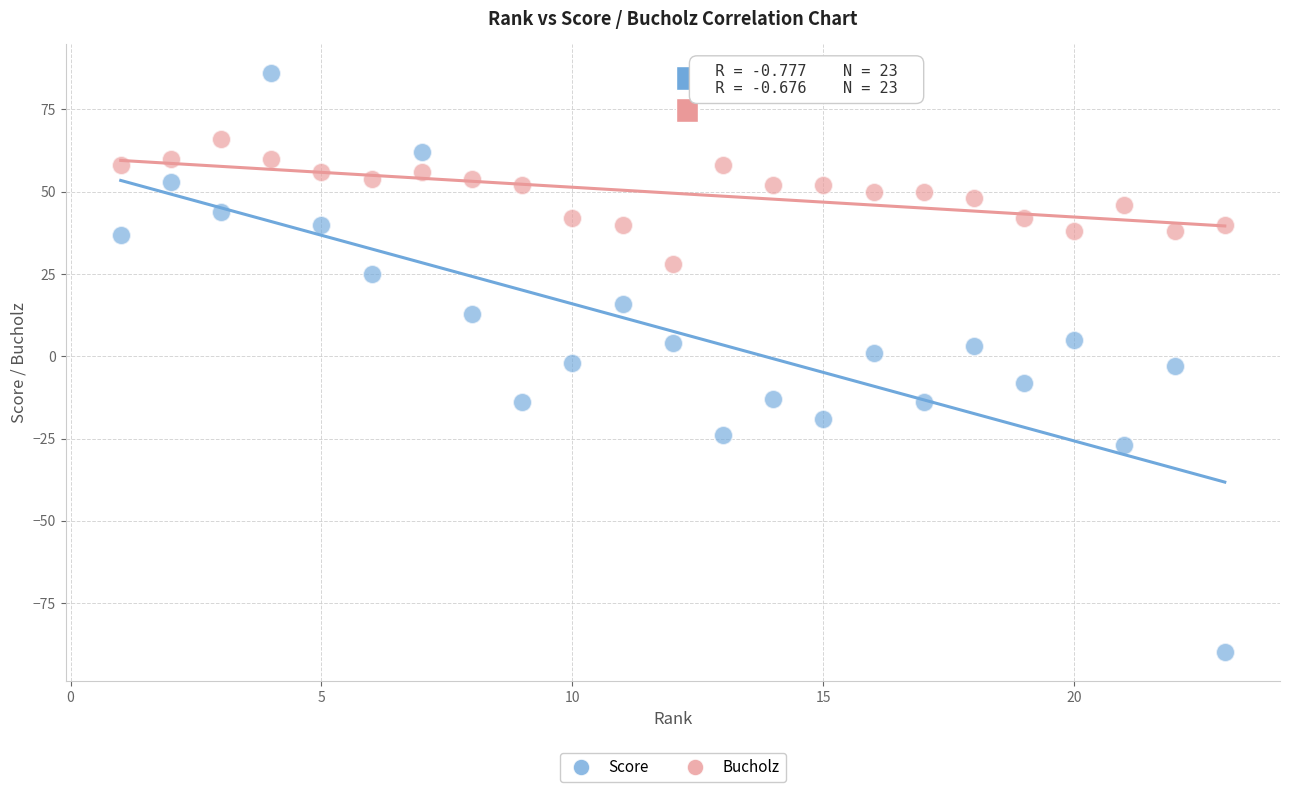

Across all data points, what is the range of Y values (max minus min)?

176